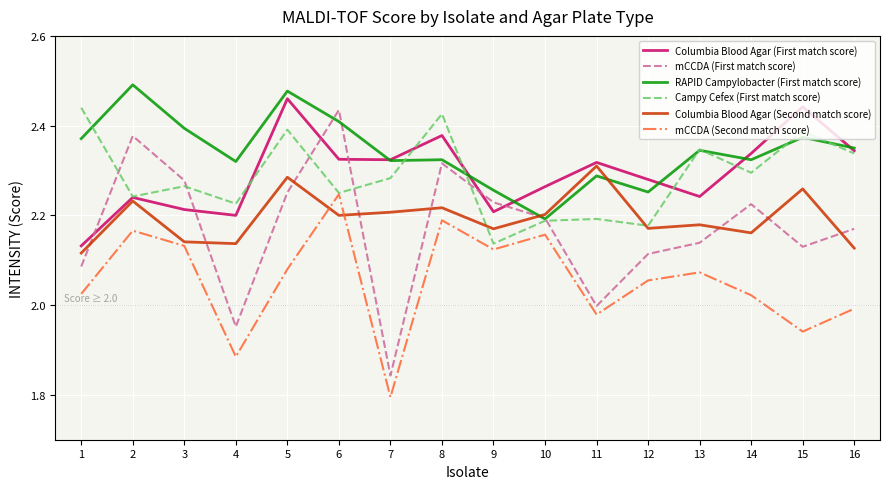

Between 9 and 11, which series saw the biggest shift?

mCCDA (First match score)